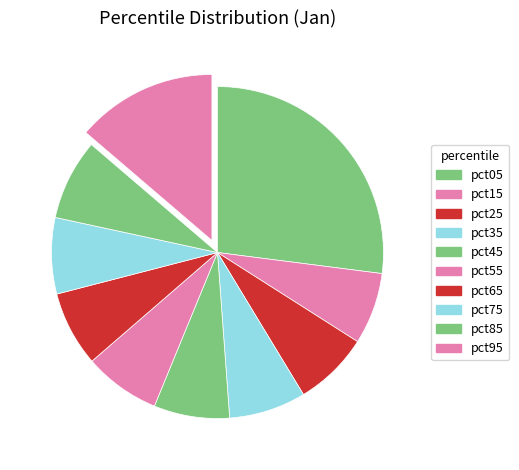

Between pct45 and pct25, which is larger?

pct45